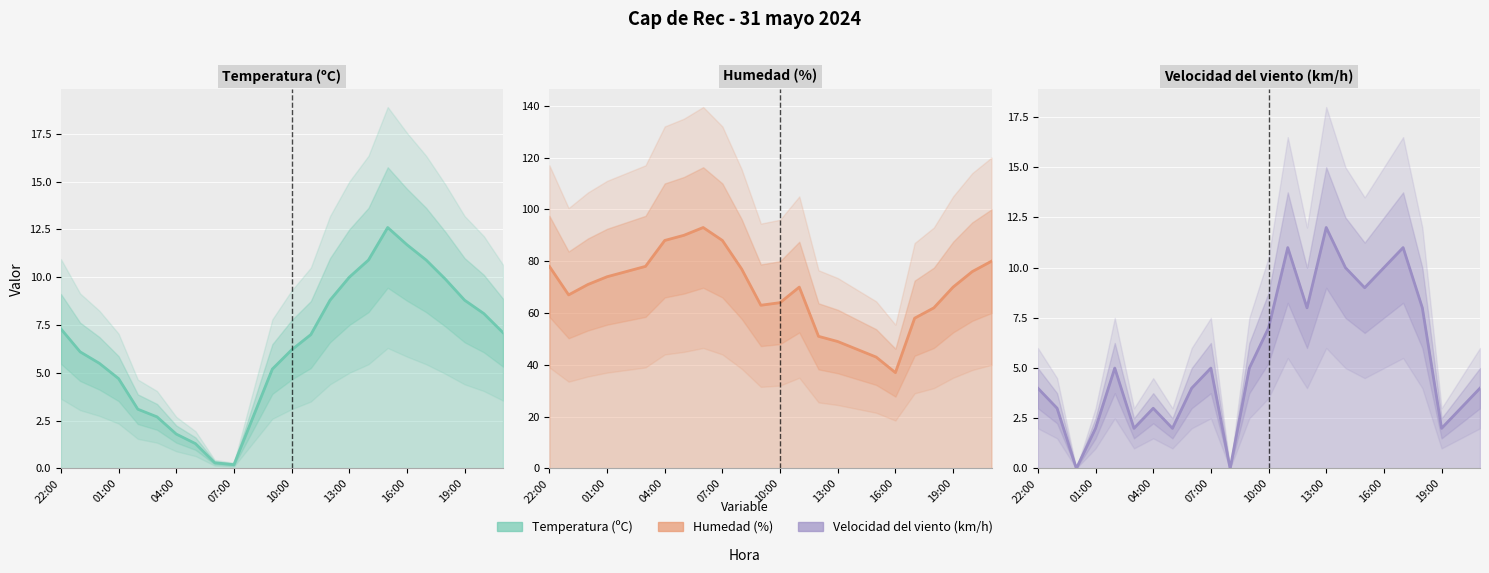

True or false: Temperatura (ºC) and Humedad (%) intersect in this chart.

False